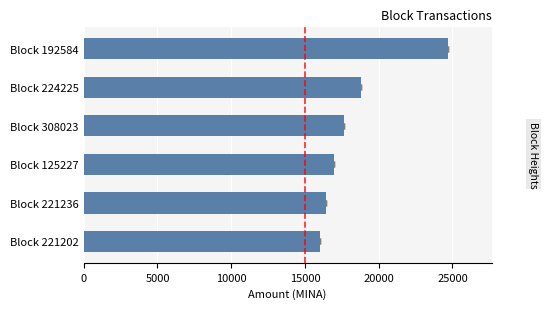

What value does the data have at 15000?

16950.0